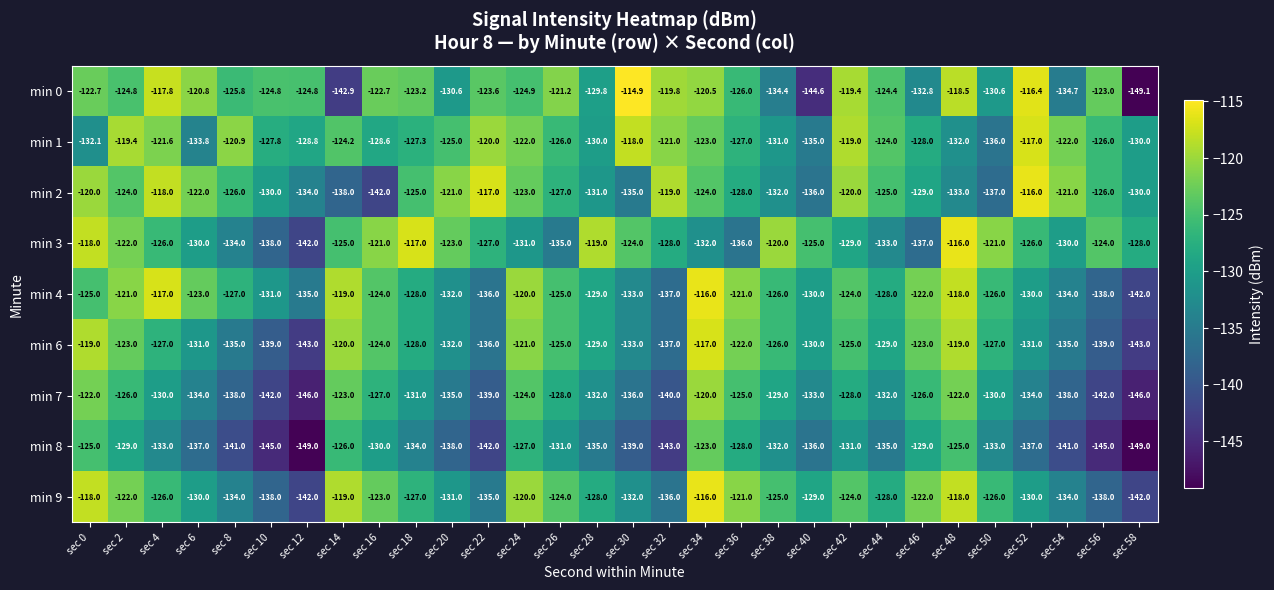

What is the difference between the min 2 values at sec 10 and sec 22?

13.0